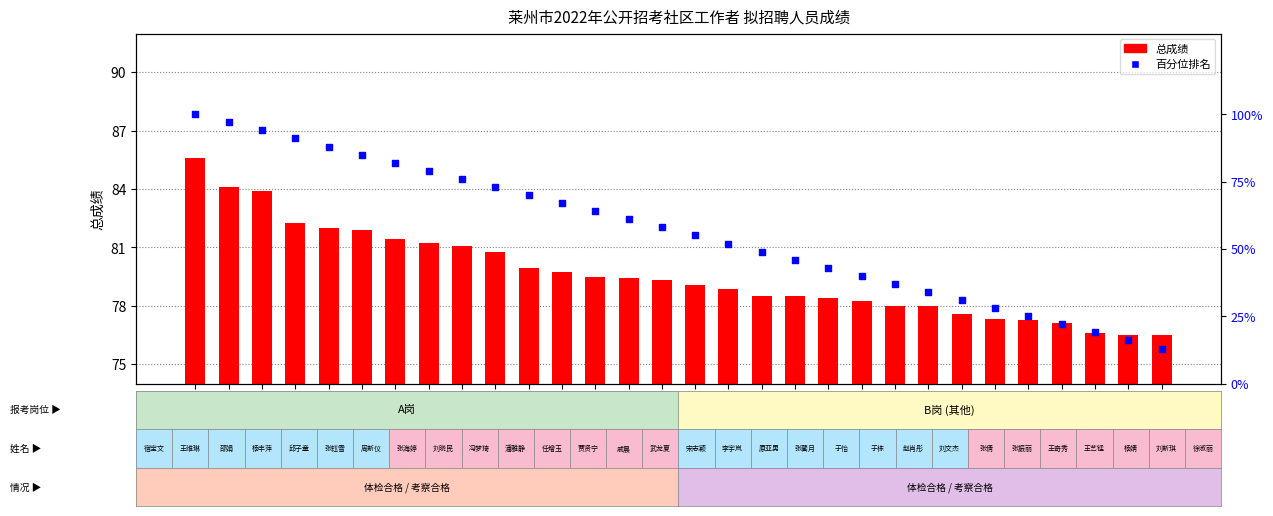

Which series has the largest total across all categories?

score